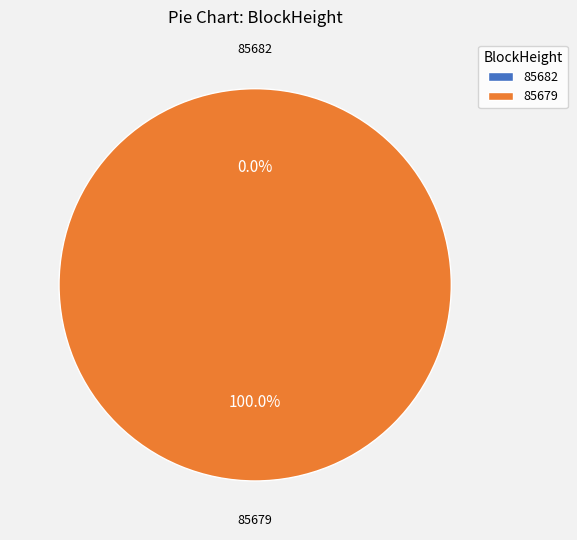

Is there any slice that represents more than half of the pie?

Yes